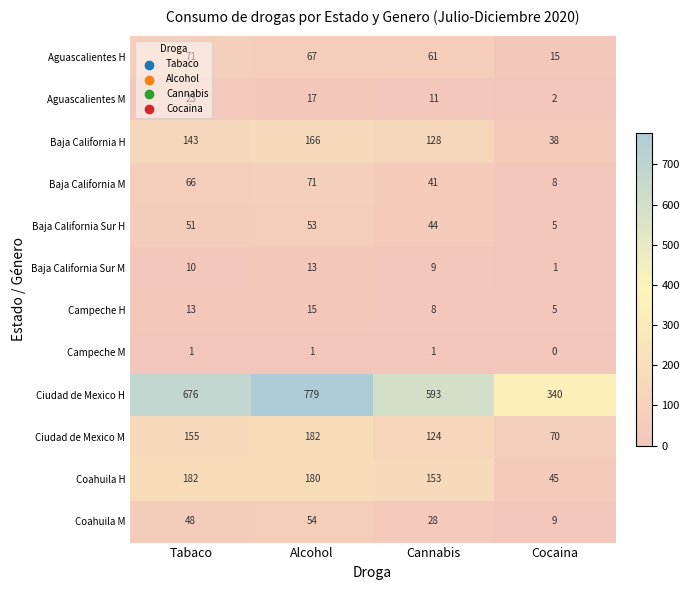

Count the Campeche H values in the range 8 to 15.

3